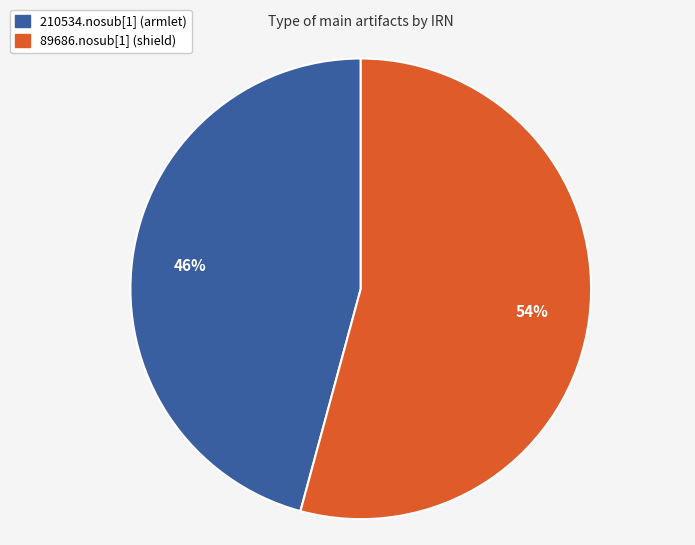

True or false: 210534.nosub[1] (armlet) accounts for 46% of the total.

True